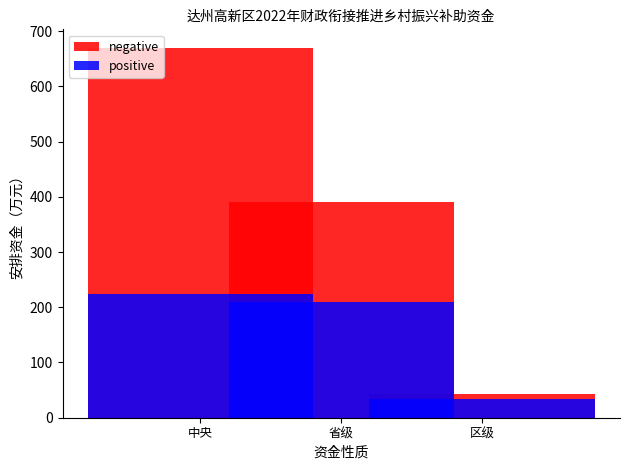

Reading left to right, what are all the values shown in this chart?

negative: 中央=669.8	省级=390.0	区级=42.2
positive: 中央=223.2	省级=210.0	区级=34.5